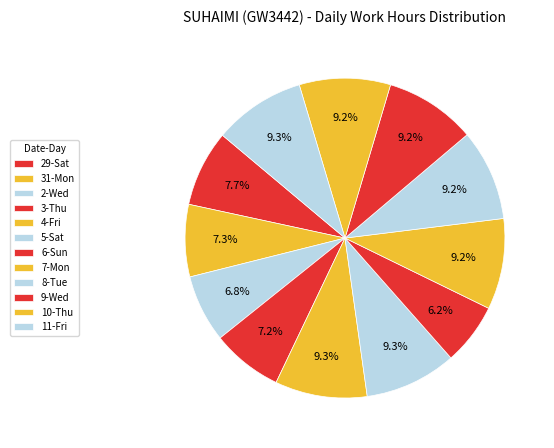

Between 5-Sat and 7-Mon, which is larger?

5-Sat